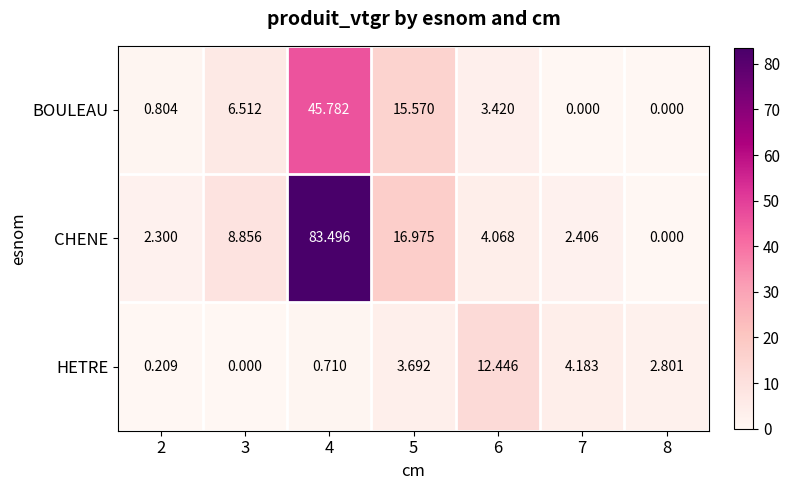

Which series changed the most between 2 and 7?

HETRE